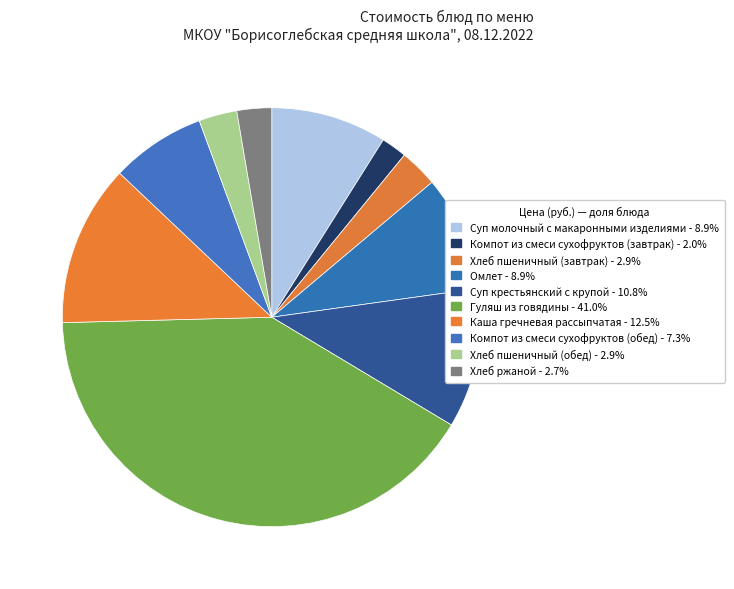

Do Суп молочный с макаронными изделиями and Компот из смеси сухофруктов (завтрак) together represent more than half of the pie?

No